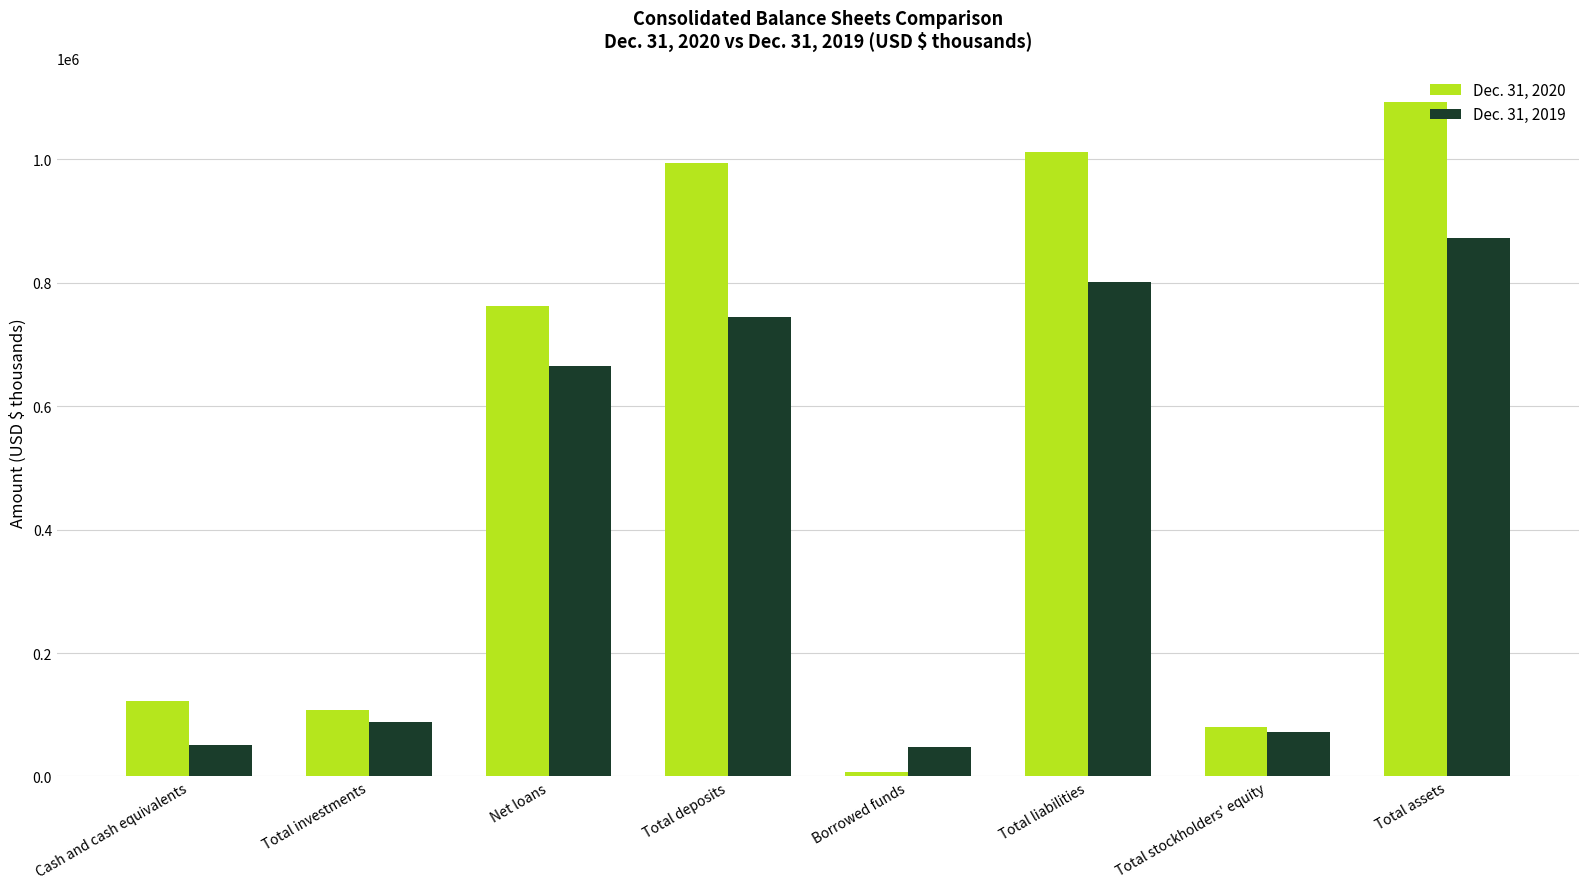

What is the average value of the Dec. 31, 2019 series?

417675